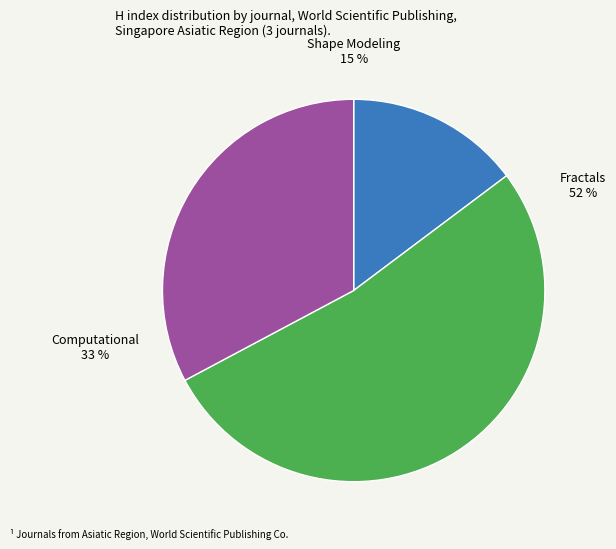

What is the largest slice in the pie chart?

Fractals (Rank 2)